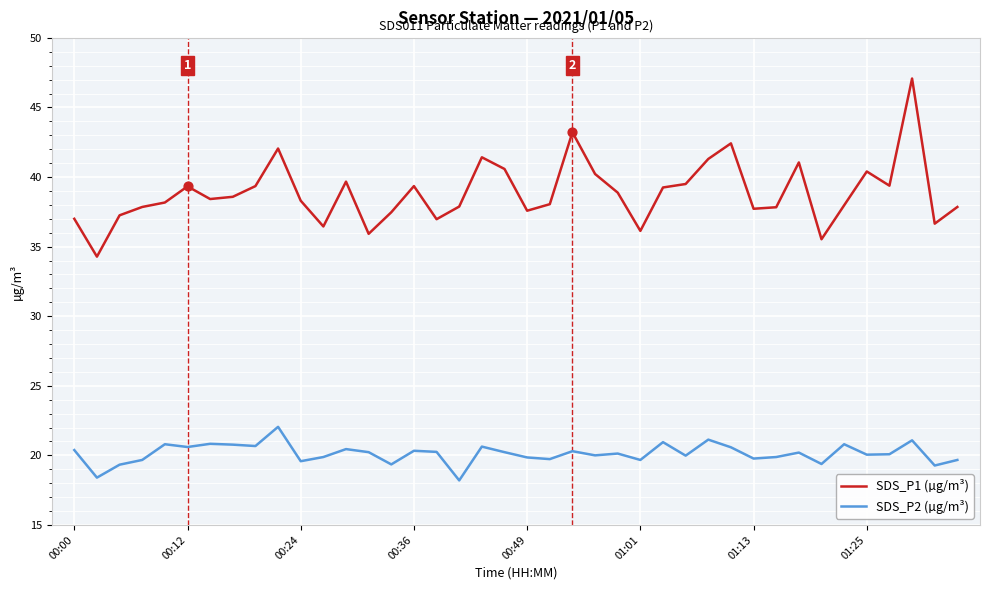

What are all the series names shown in the legend?

SDS_P1 (µg/m³), SDS_P2 (µg/m³)